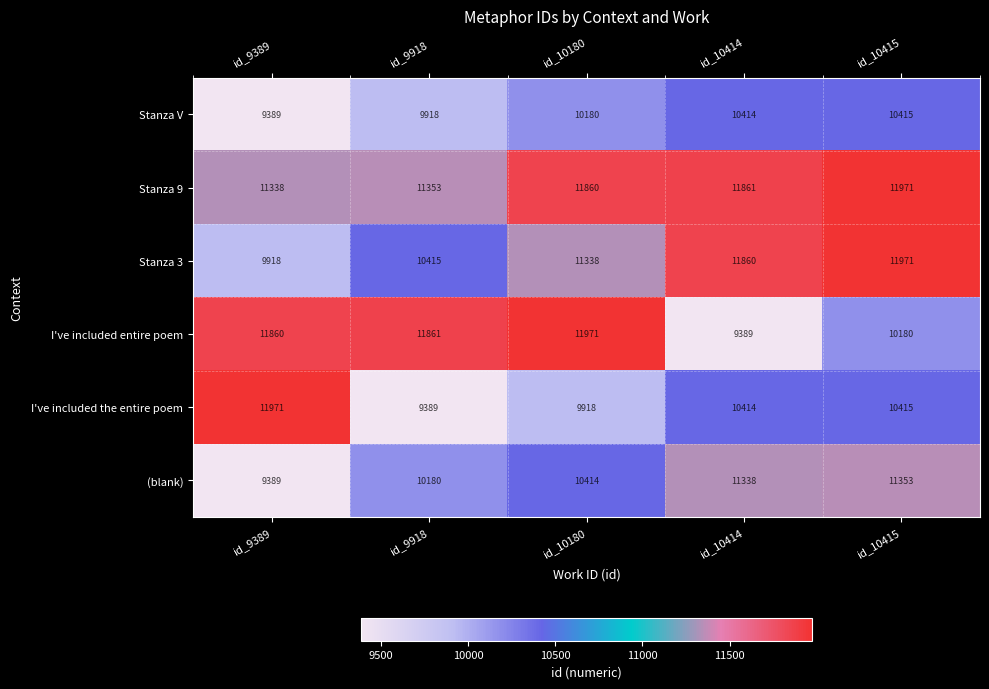

What is the sum of the (blank) values at id_9389 and id_10414?

20727